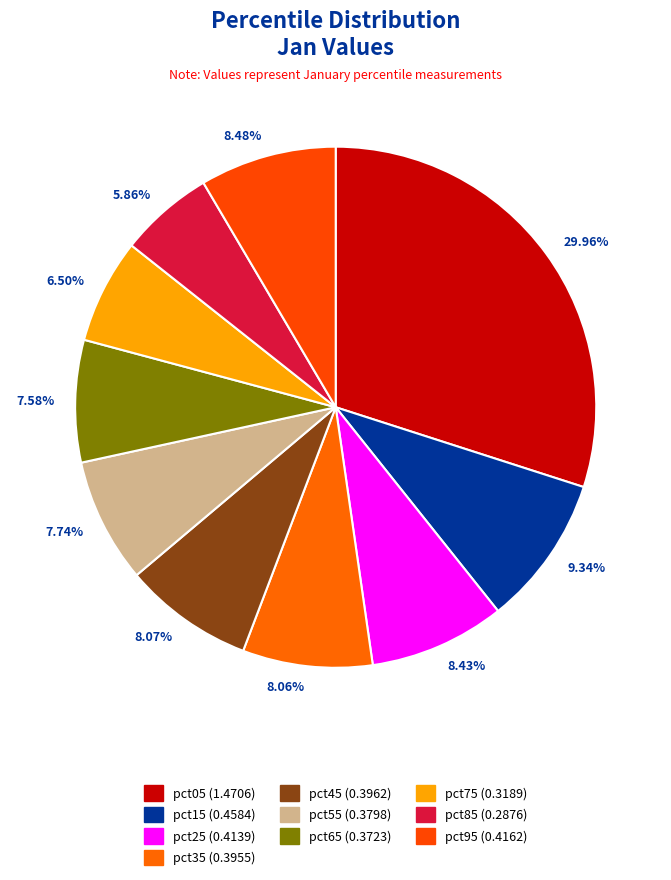

What percentage is the pct45 slice, to the nearest percent?

8%